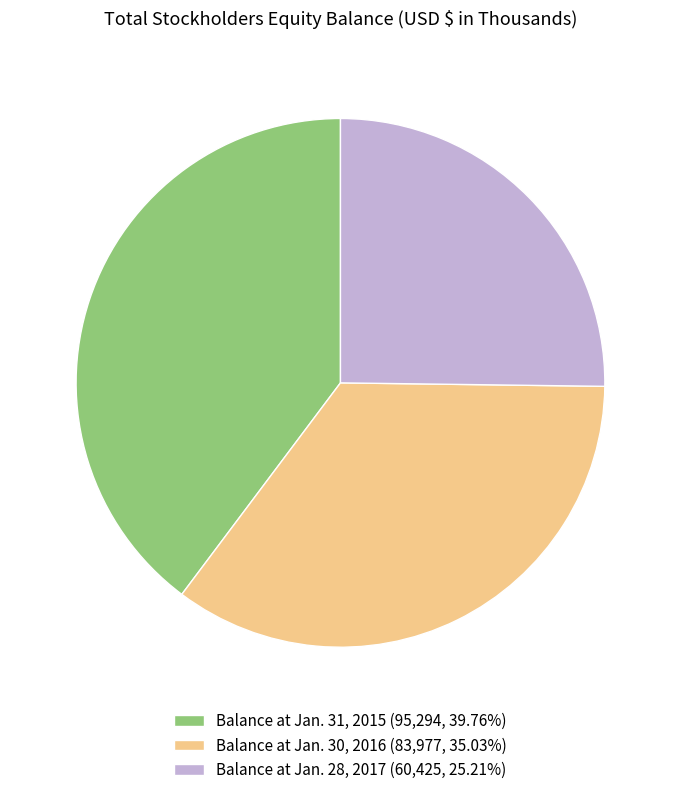

Is the sum of Balance at Jan. 28, 2017 and Balance at Jan. 31, 2015 greater than half?

Yes